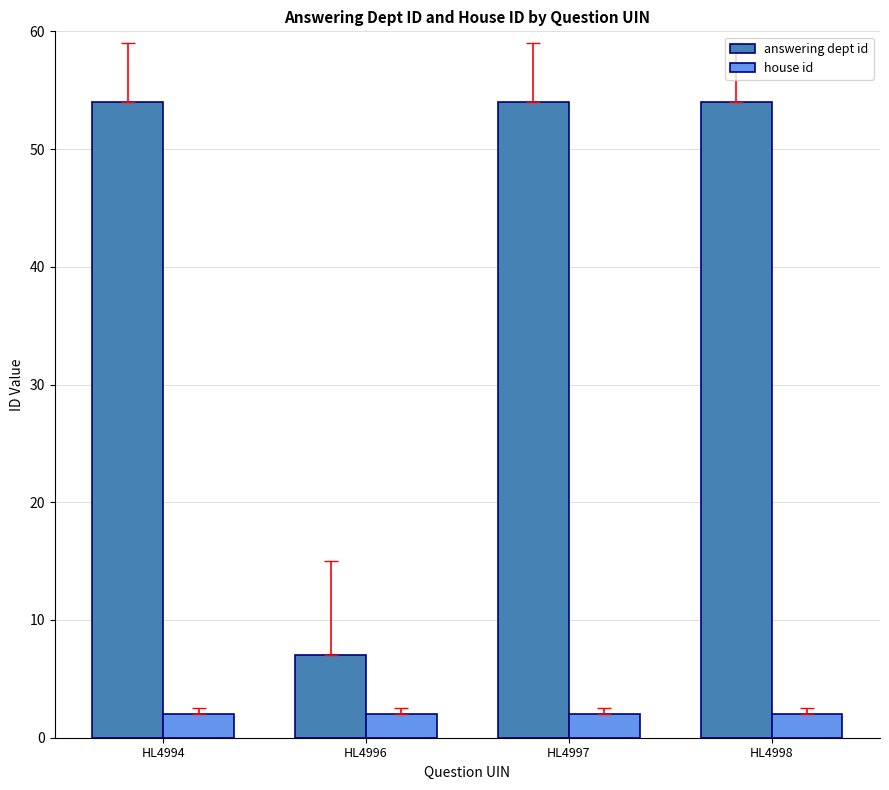

Does the chart contain stacked bars?

No